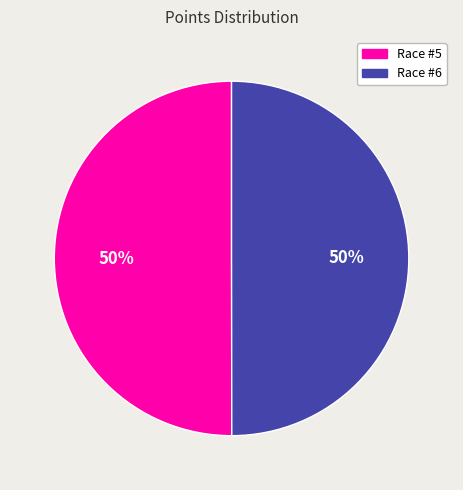

To the nearest percent, what is the average slice percentage?

50%